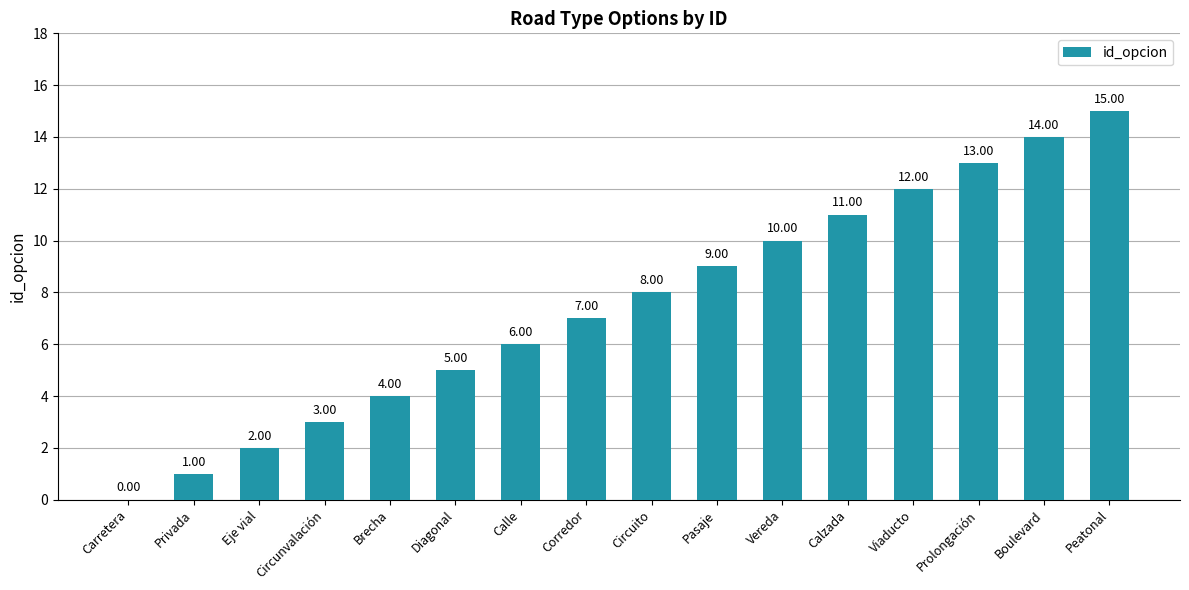

What is the sum of all values?

120